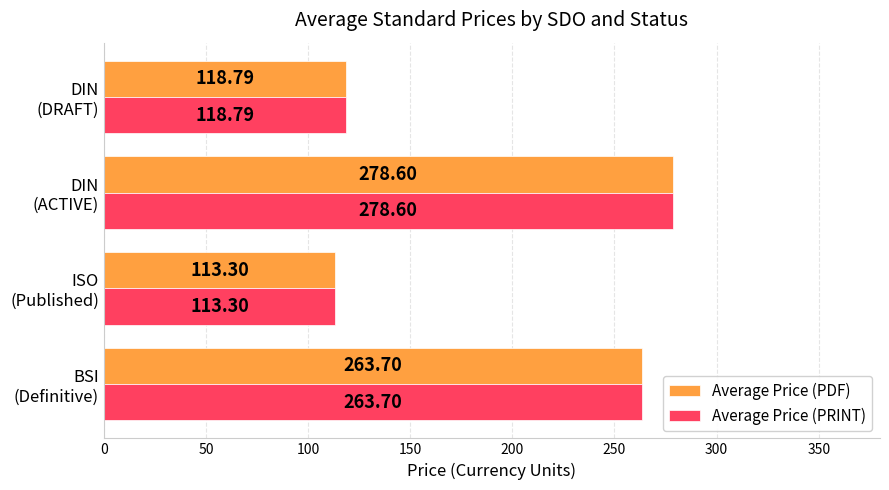

What is the average value of the Average Price (PRINT) series?

193.6